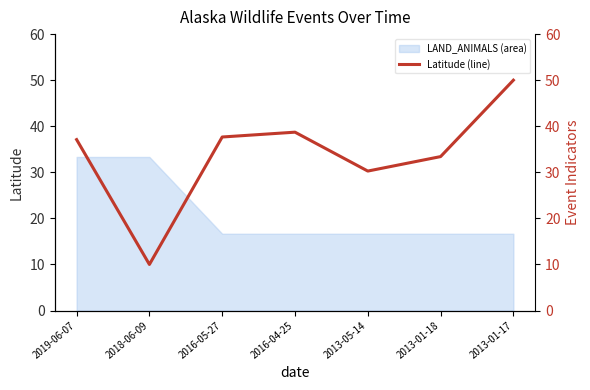

What is the label of the 4th point from the right?

2016-04-25